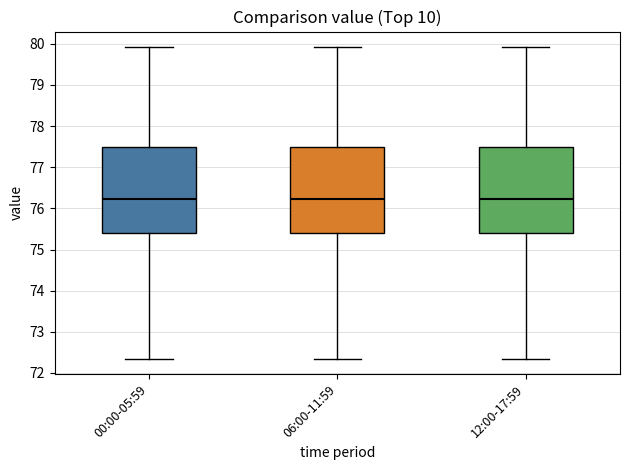

Reading left to right, read every box against the y-axis: the position of its median line, the range the box covers, and the ends of its whiskers. The values are not printed on the chart, so give them approximately, as read against the axis.

00:00-05:59: median 76.2, box 75.4 to 77.5, whiskers 72.4 to 79.9
06:00-11:59: median 76.2, box 75.4 to 77.5, whiskers 72.4 to 79.9
12:00-17:59: median 76.2, box 75.4 to 77.5, whiskers 72.4 to 79.9